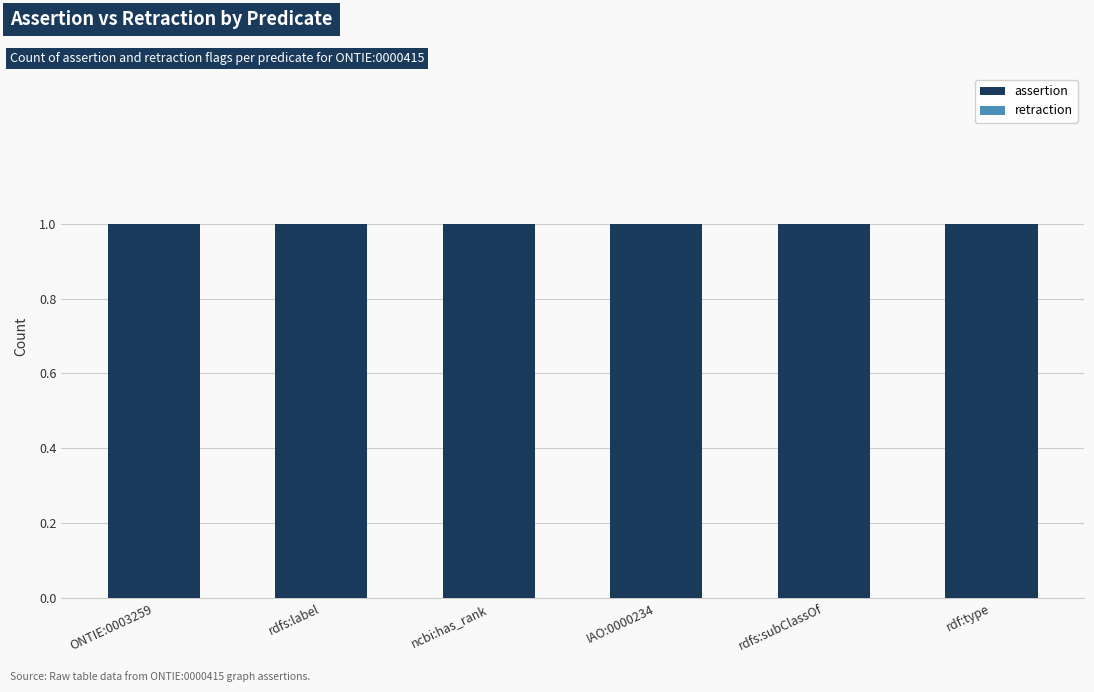

Which series has the widest spread of values?

assertion